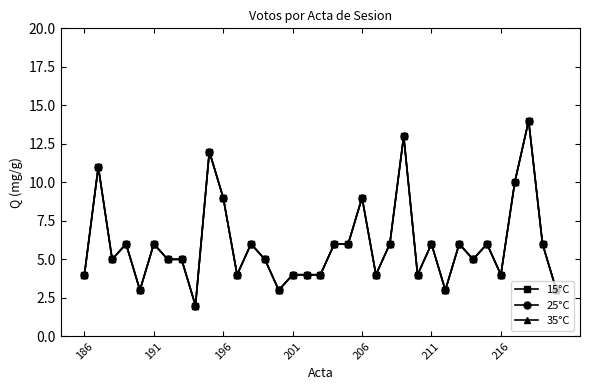

Which series has the largest range (max minus min)?

15°C